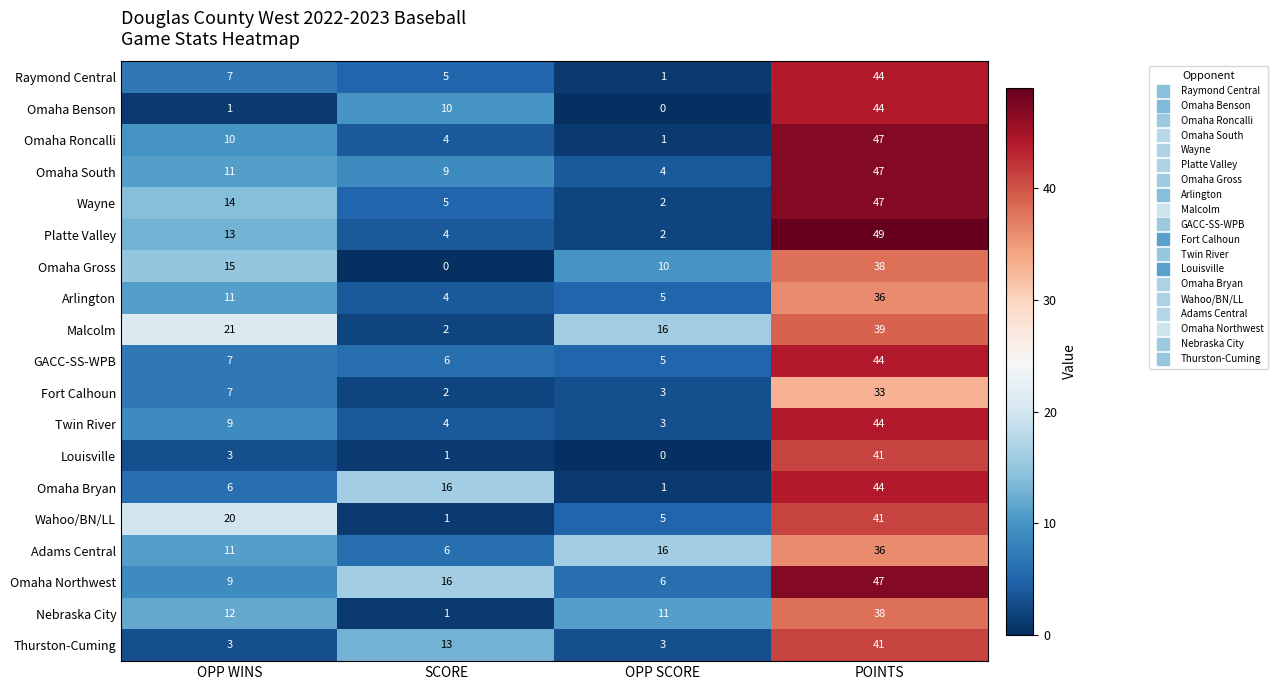

True or false: Nebraska City has a value of 17 at OPP SCORE.

False